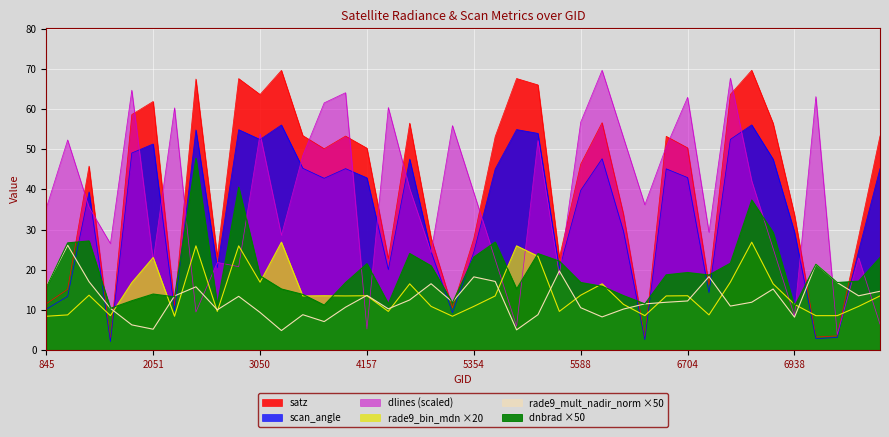

Rank the categories by dnbrad value from lowest to highest.

1925, 6938, 3500, 2348, 5750, 4193, 5318, 1988, 2123, 5723, 3410, 2051, 3068, 5426, 845, 5678, 4058, 7649, 5588, 7892, 3050, 6776, 6614, 6704, 4697, 6974, 4157, 6839, 5516, 7928, 5354, 5444, 4373, 1079, 5390, 1115, 6902, 6866, 2870, 2249